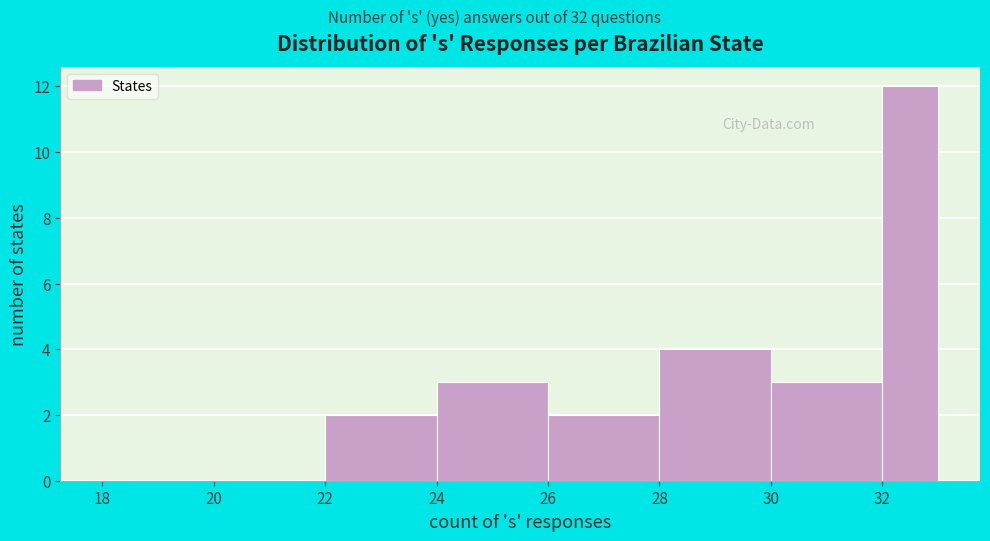

What is the height of the bar covering 30 to 32 on the x-axis? The values are not printed on the chart, so give them approximately, as read against the axis.

3